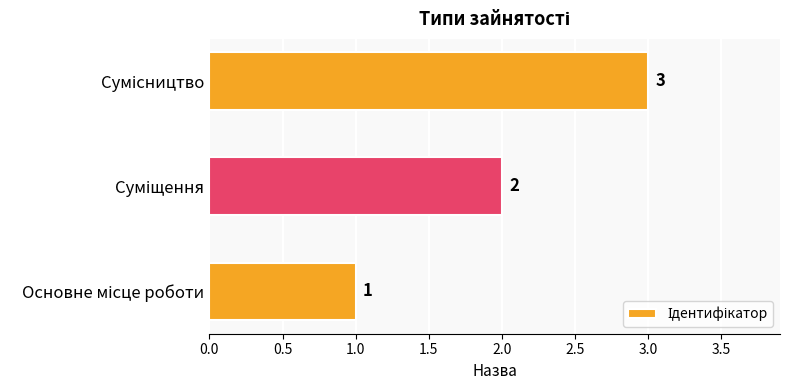

Count the values in the range 1 to 3.

3